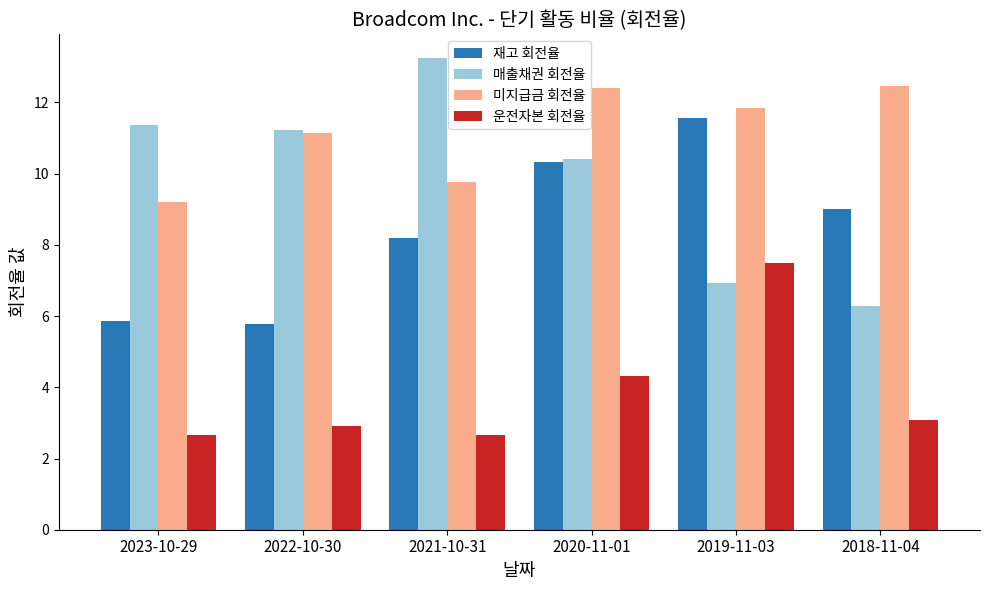

List the series in order of their overall mean, lowest first.

운전자본 회전율, 재고 회전율, 매출채권 회전율, 미지급금 회전율